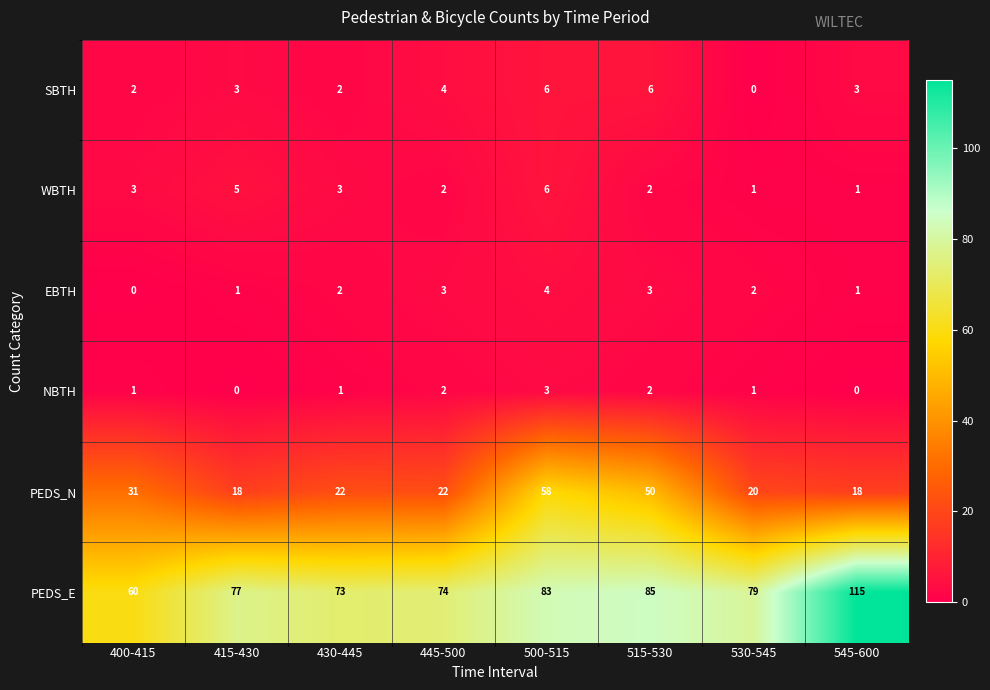

At 400-415, list the series in order from smallest to largest.

EBTH, NBTH, SBTH, WBTH, PEDS_N, PEDS_E